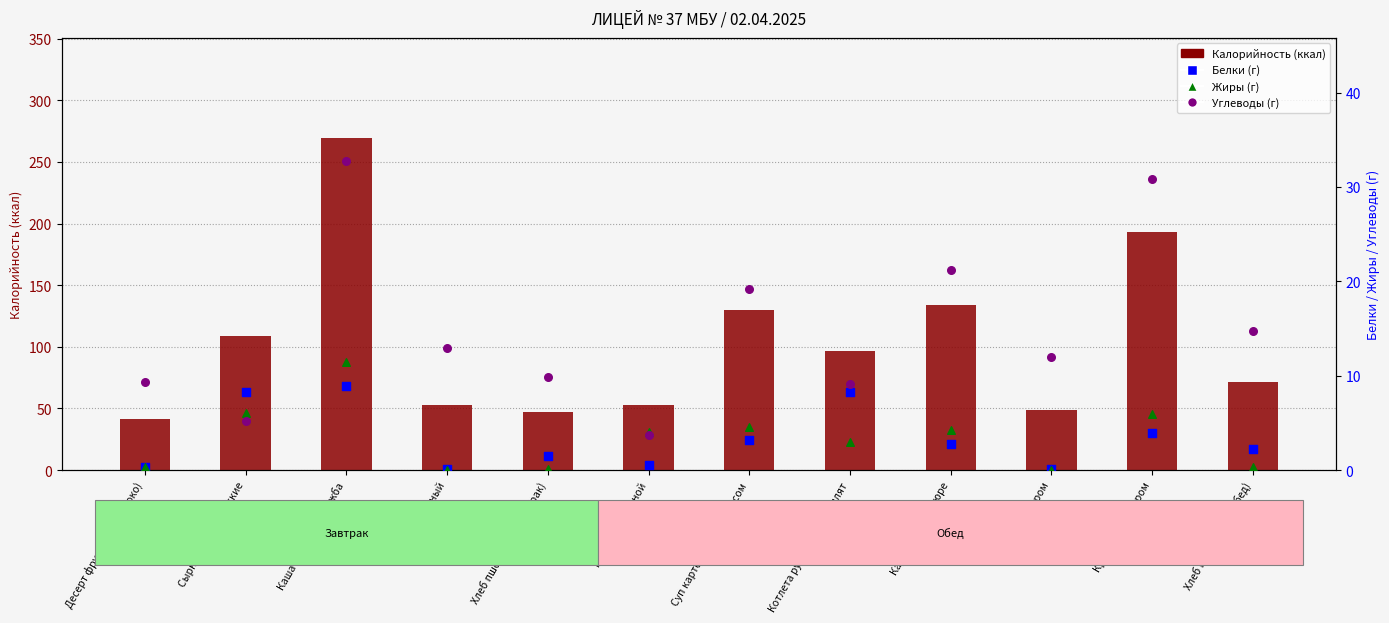

Is the value of Жиры at Сырники классические greater than the value of Калорийность at Котлета рубленая из цыплят?

No